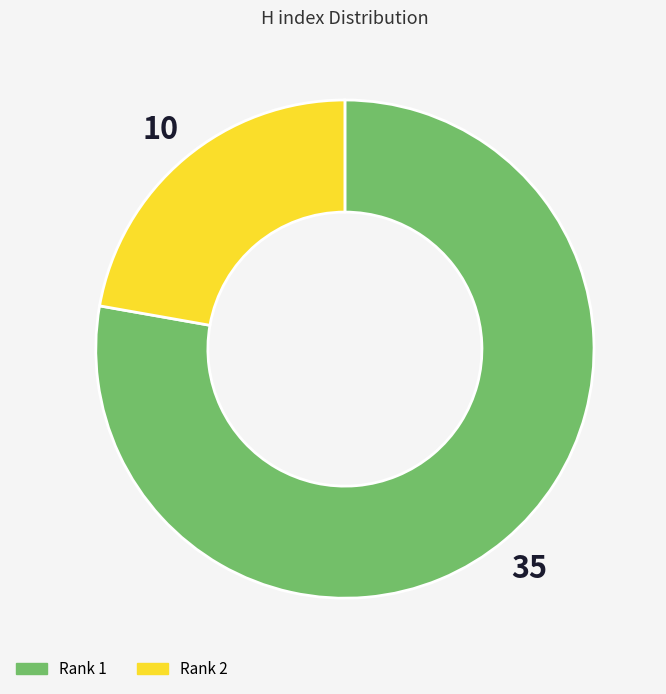

Is there any slice that represents more than half of the pie?

Yes